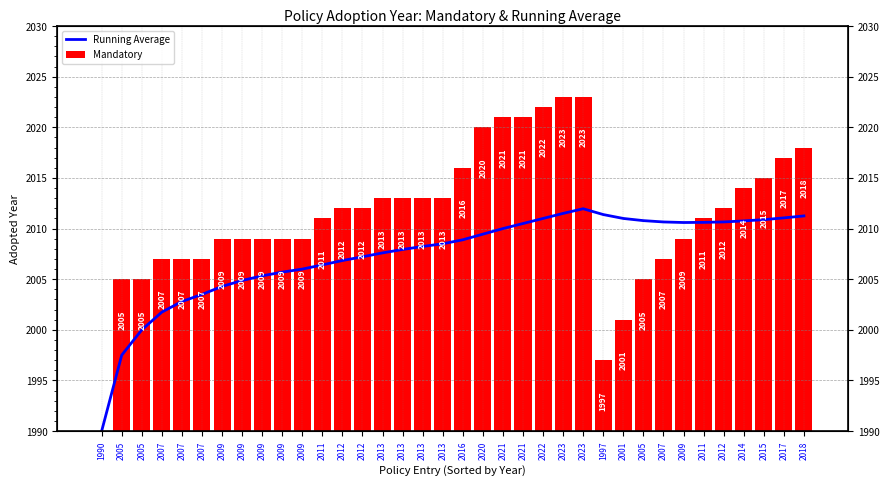

At which category does the chart reach its minimum across all series?

1990